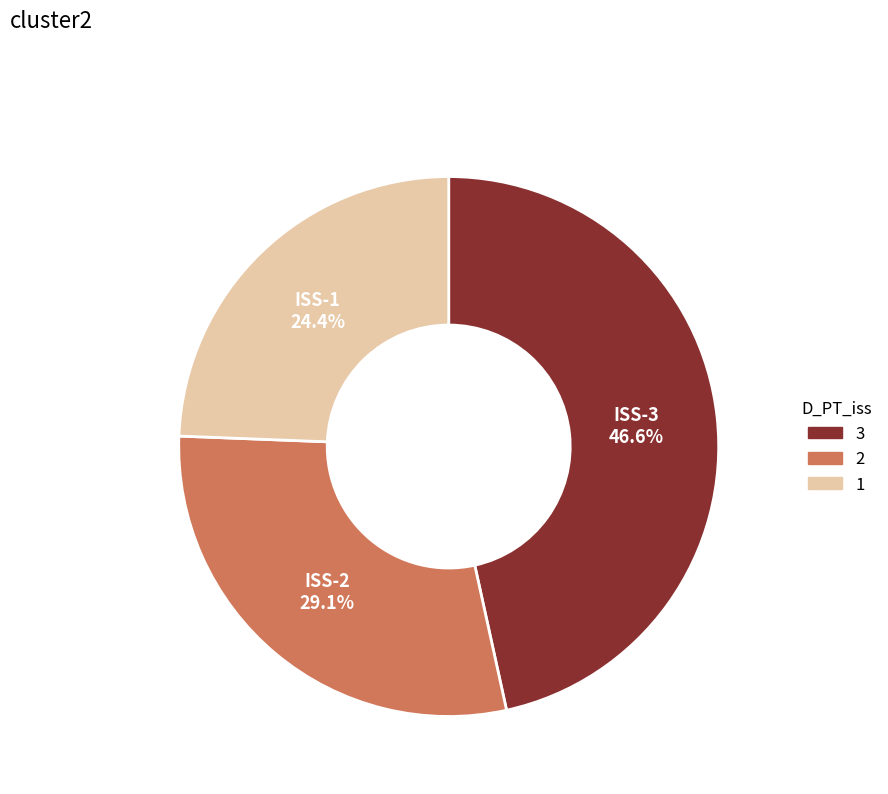

Is there any slice that represents more than half of the pie?

No